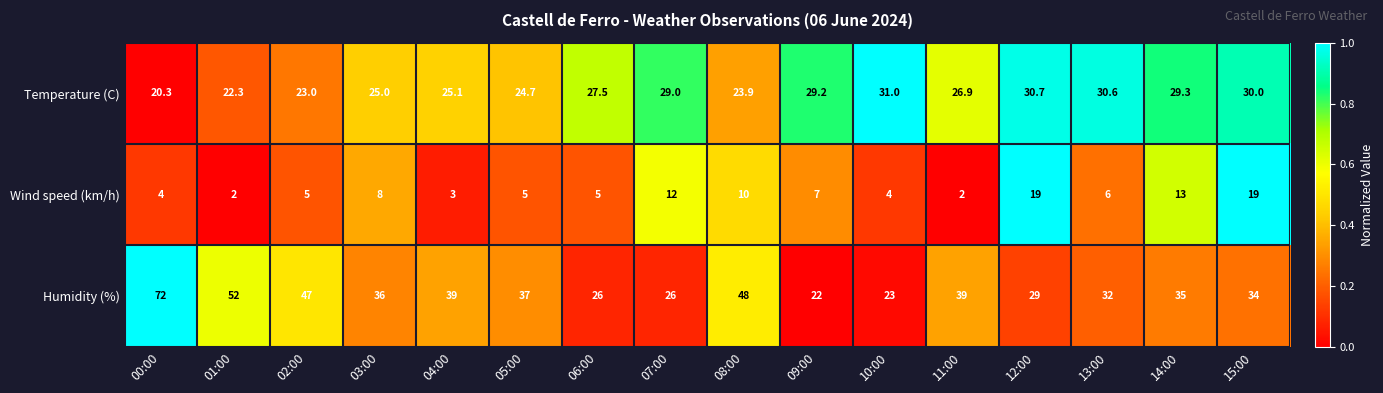

Which series has the largest total across all categories?

Humidity (%)